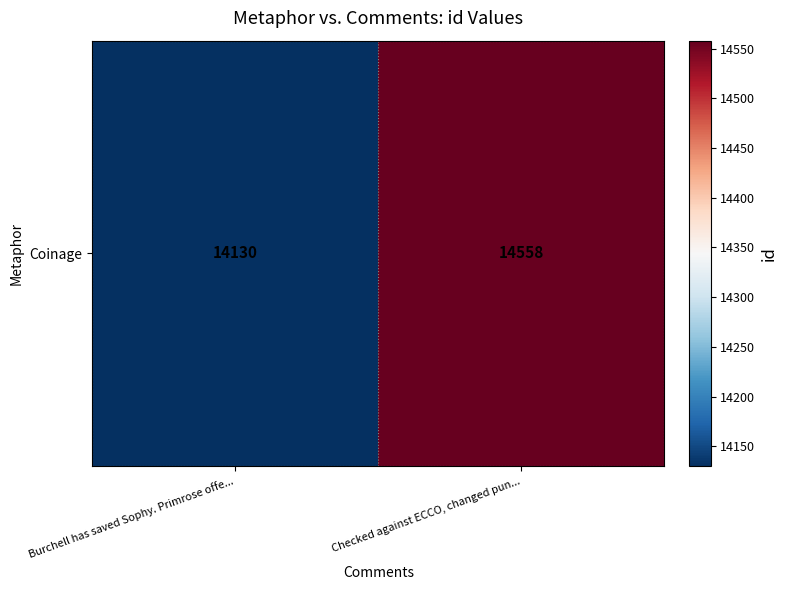

Count the values in the range 14130 to 14558.

2